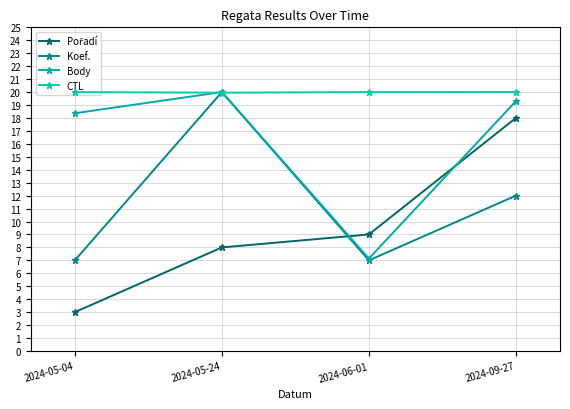

How many series are shown in this chart?

4